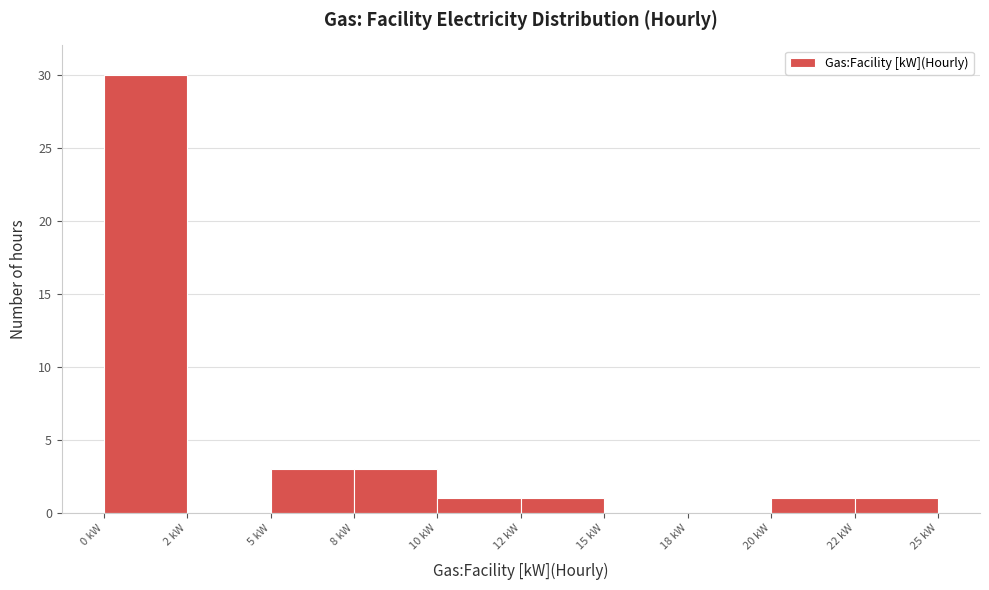

Reading left to right, list all the values displayed in this chart.

0 kW=30	2 kW=0	5 kW=3	8 kW=3	10 kW=1	12 kW=1	15 kW=0	18 kW=0	20 kW=1	22 kW=1